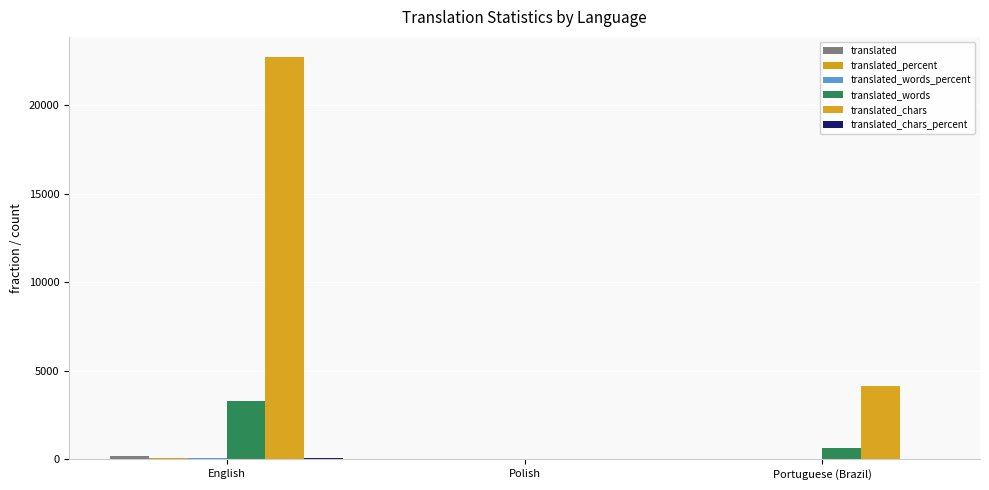

What is the maximum value shown in the chart?

22707.0